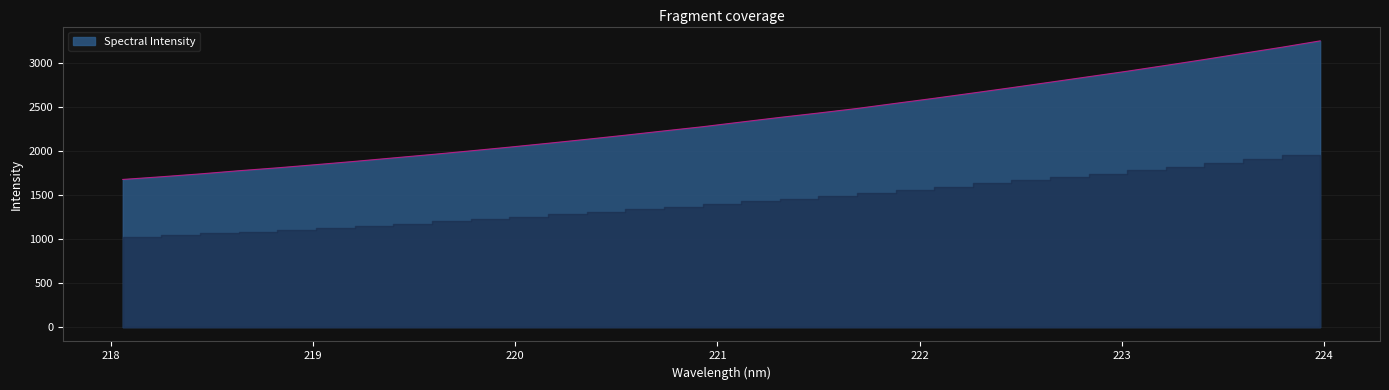

What is the maximum value shown in the chart?

3247.0